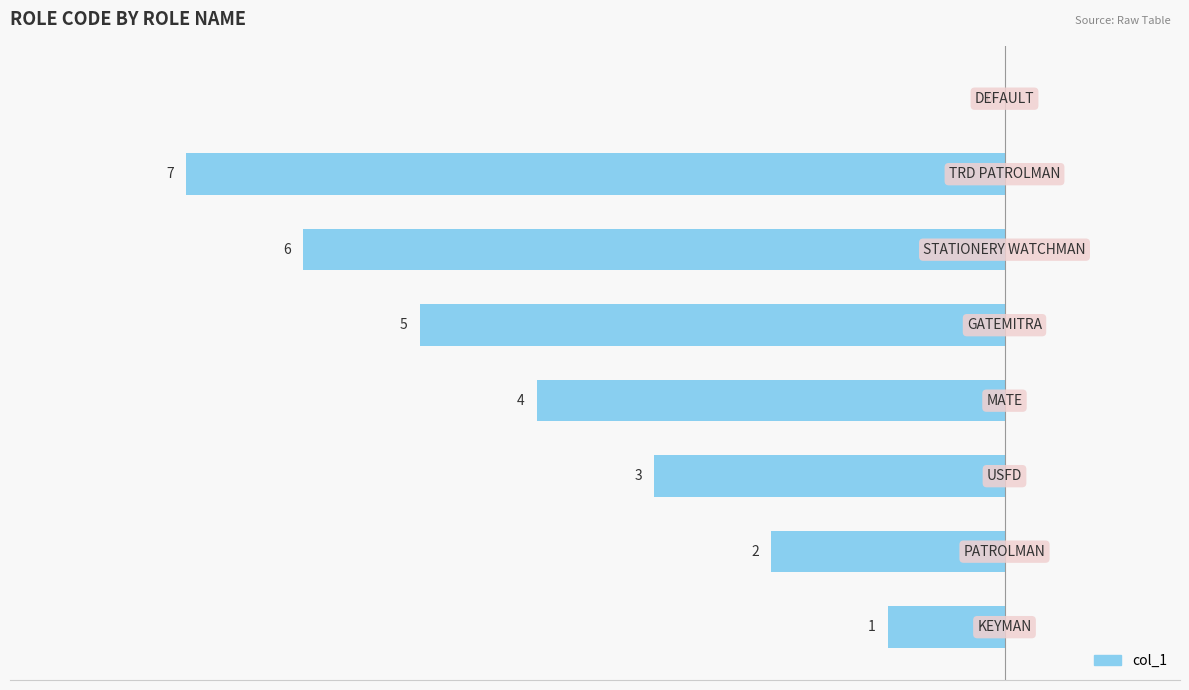

Are the bars horizontal?

Yes